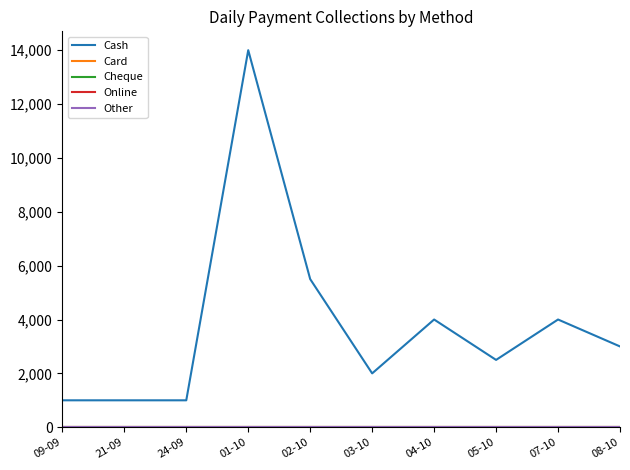

Does the chart display data point markers on the line(s)?

No